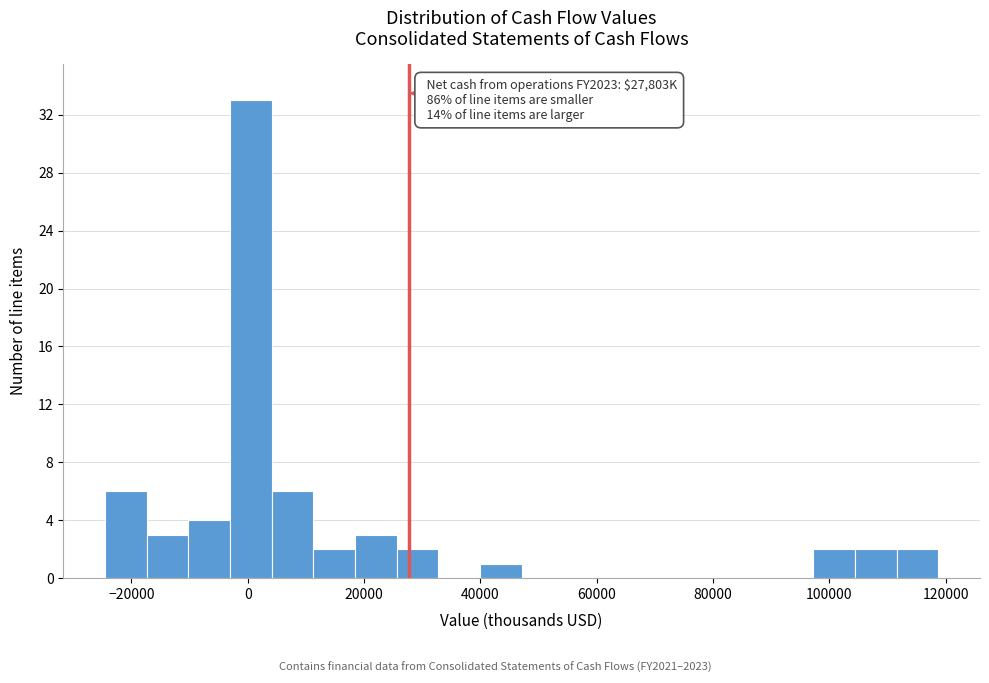

Around what value on the x-axis is the tallest bar? Give the approximate position of its centre, as read against the axis.

0